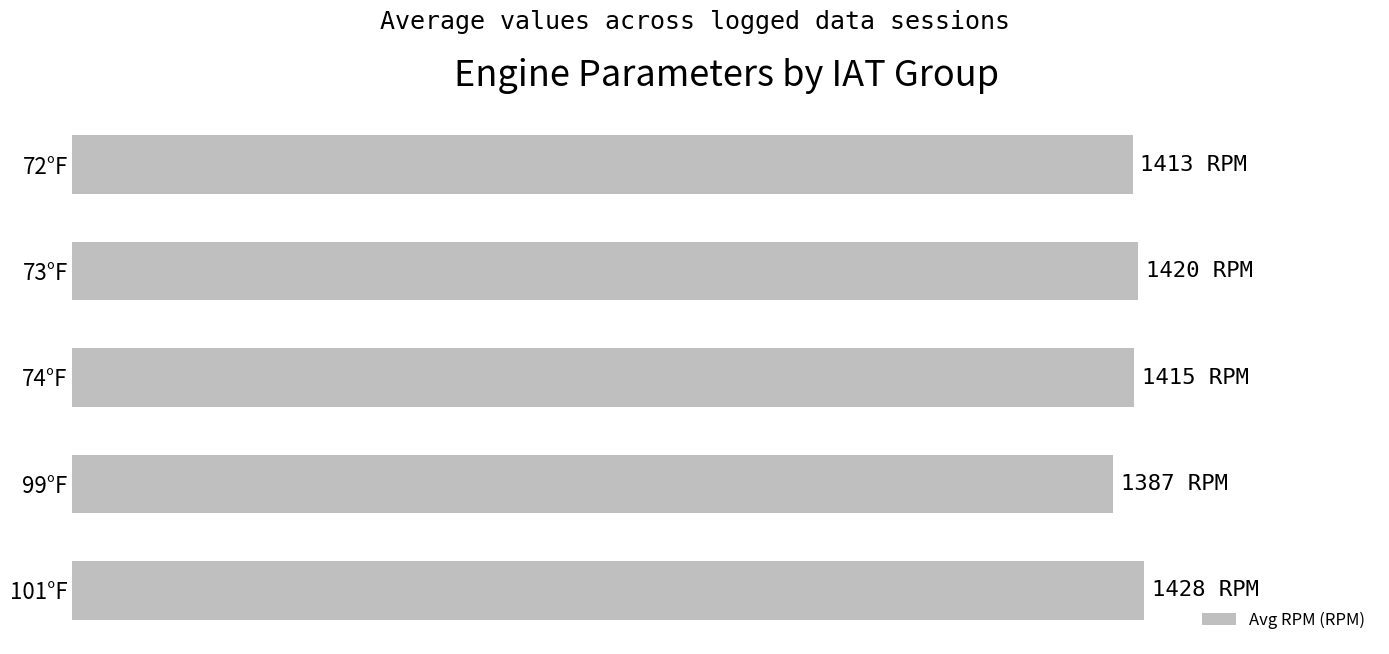

Does the chart contain any negative values?

No